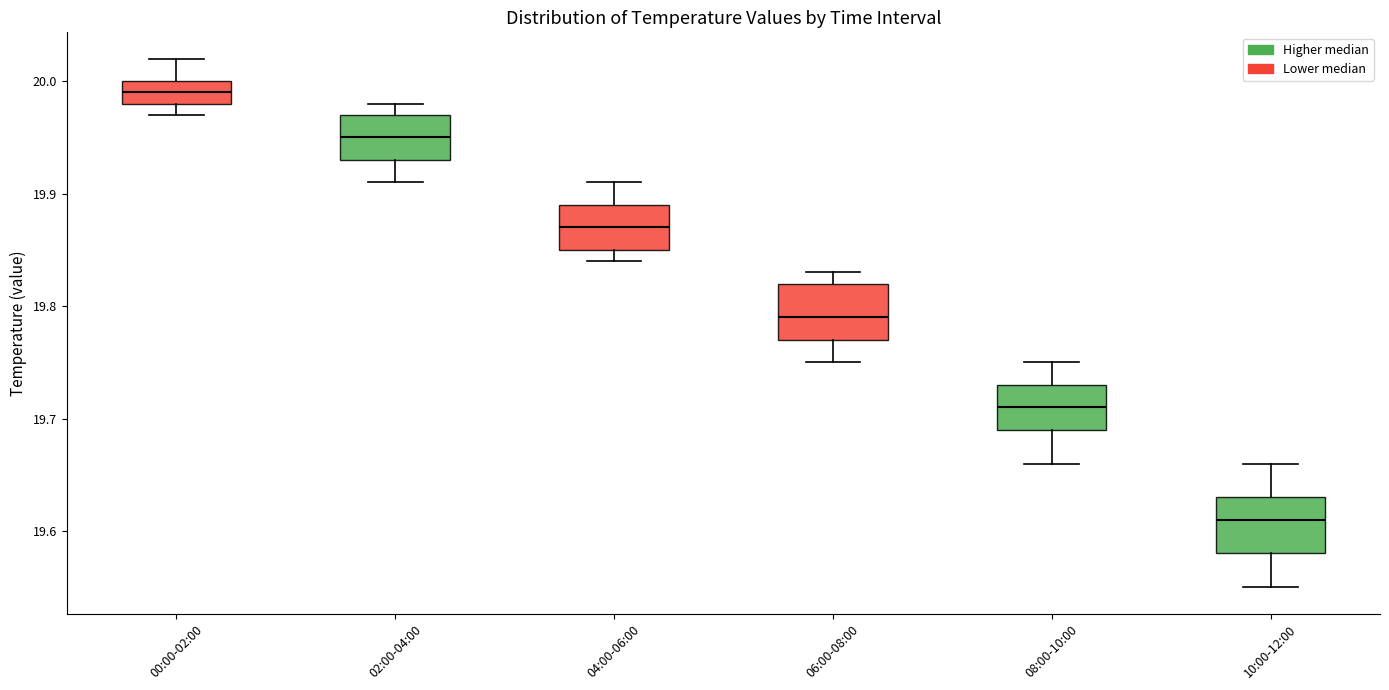

Which box's median line is the lowest?

10:00-12:00